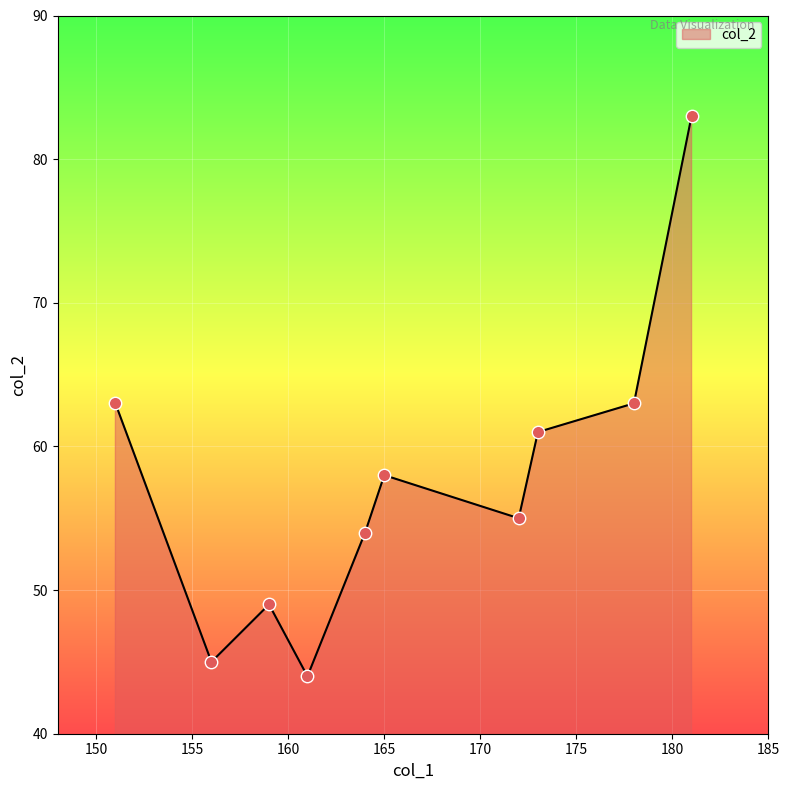

What is the difference between the maximum and minimum values?

39